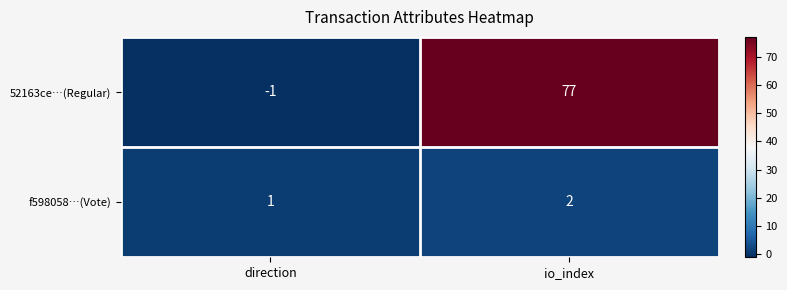

What is the difference between the 52163ce…(Regular) values at direction and io_index?

78